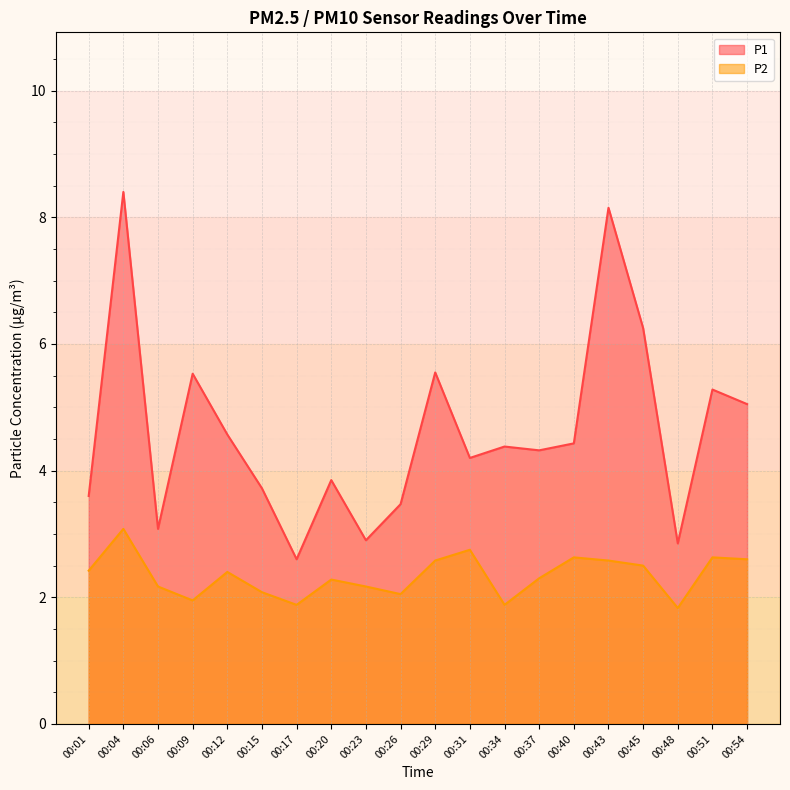

True or false: P1 and P2 cross at least once.

False